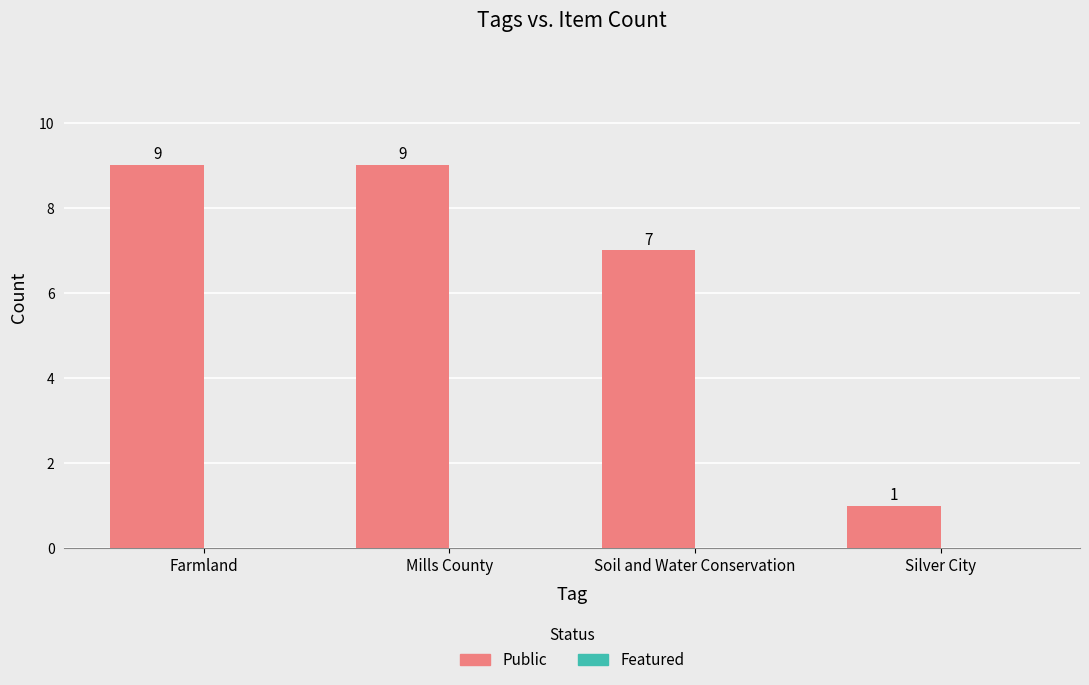

The value at Farmland is 4. True or false?

False